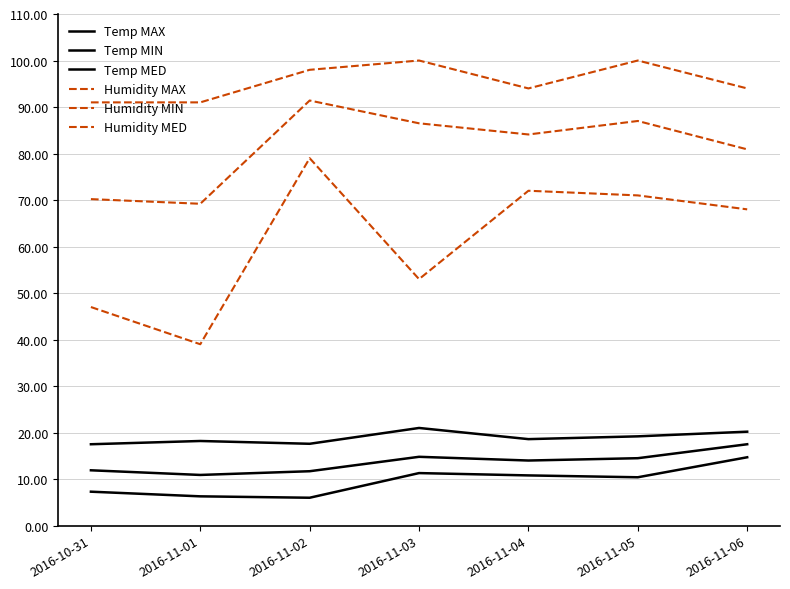

Does the chart have visible grid lines?

Yes